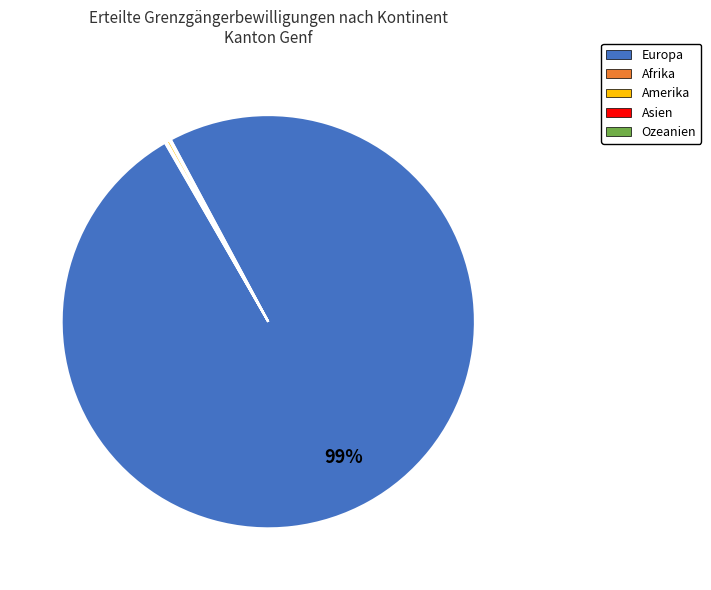

Which slice is the largest?

Europa